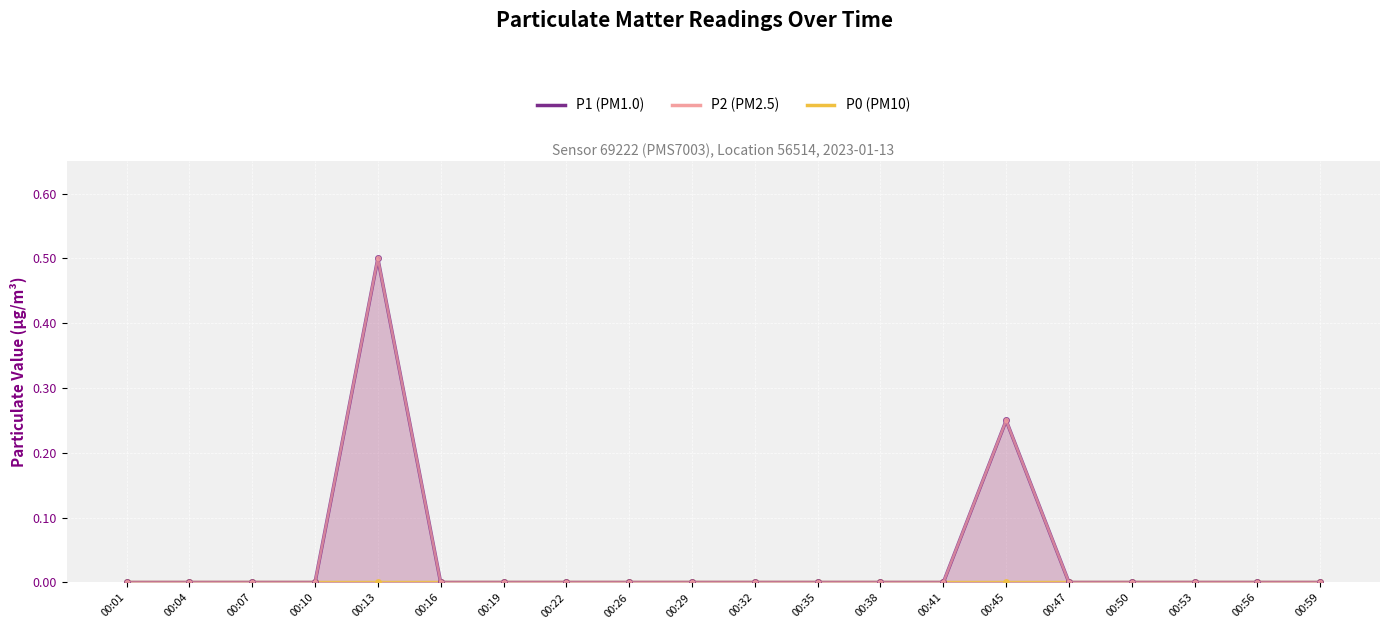

What is the difference between the second highest and second lowest values in the P2 series?

0.2